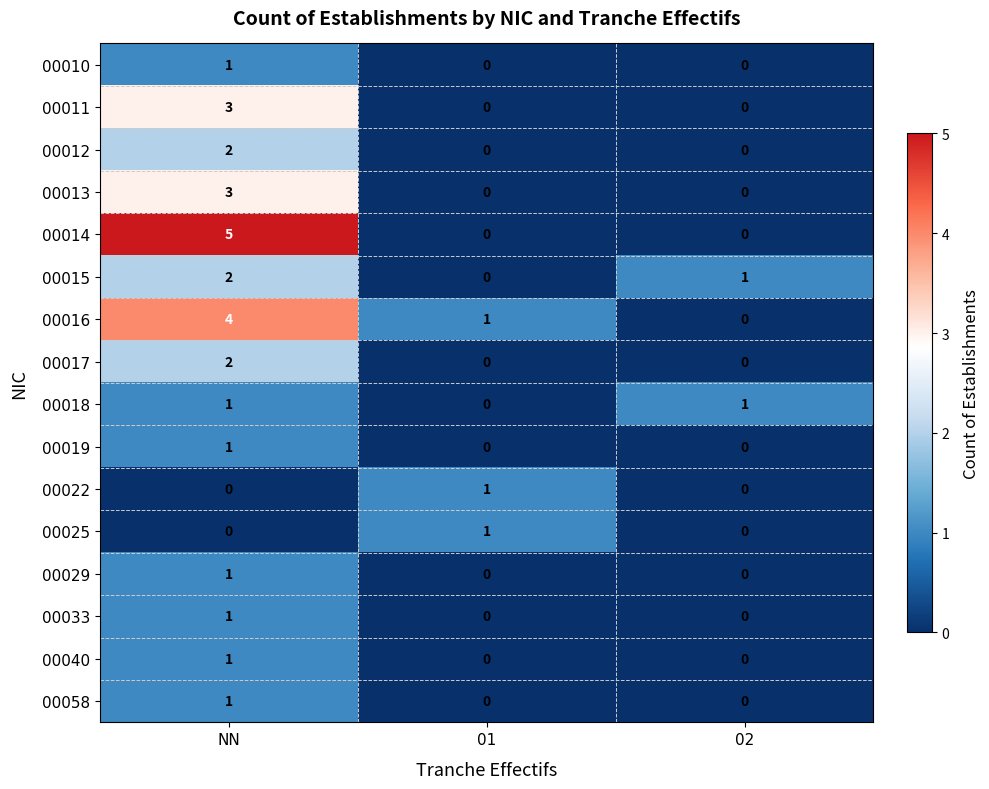

At which category is the sum across all series the highest?

NN